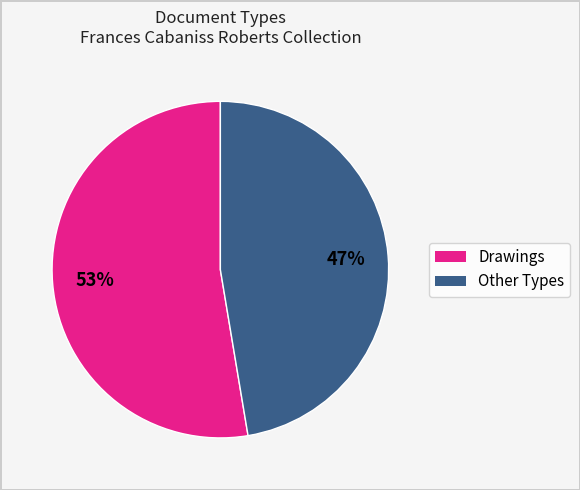

Does any single category account for the majority?

Yes